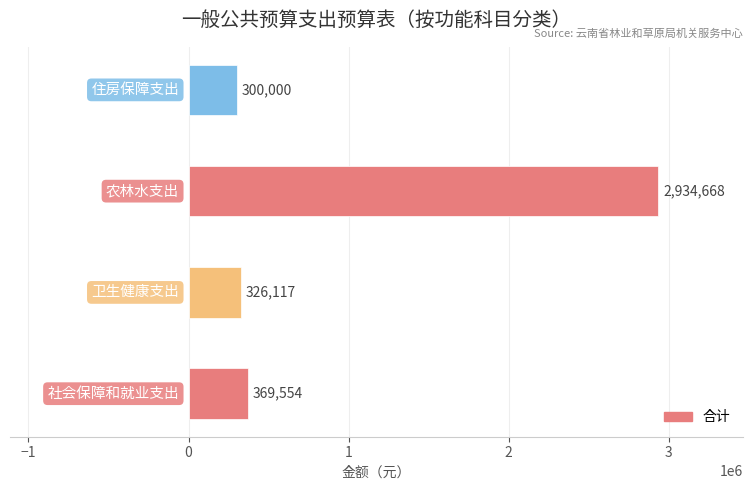

What is the maximum value shown in the chart?

2934667.8